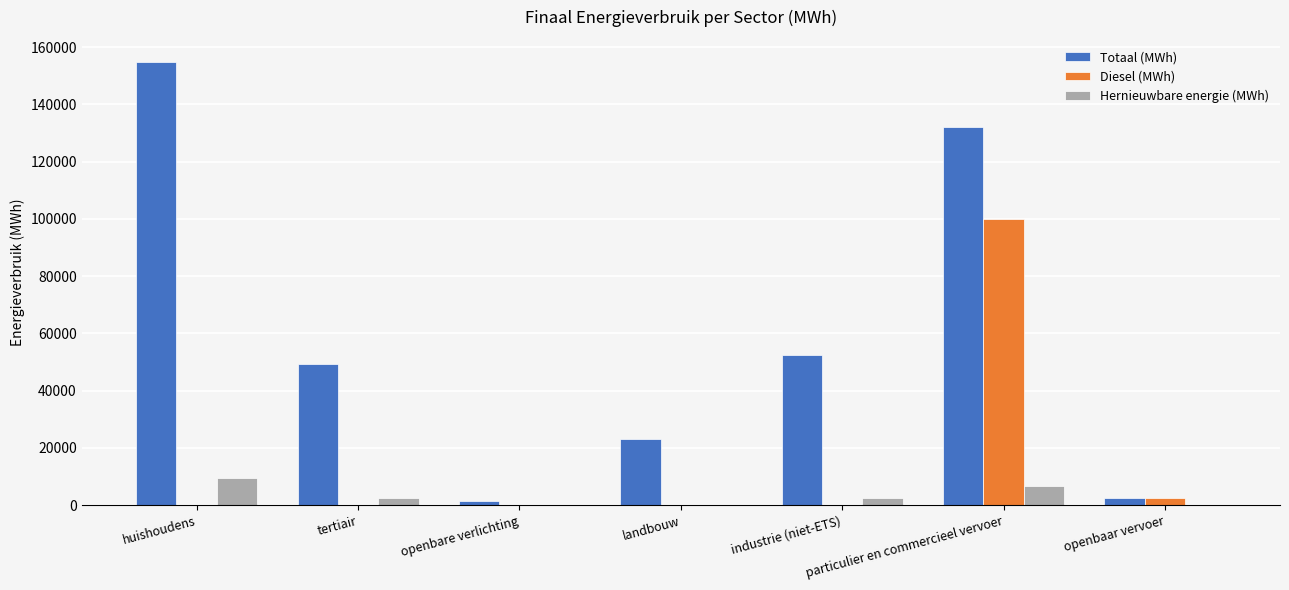

Are the bars horizontal?

No